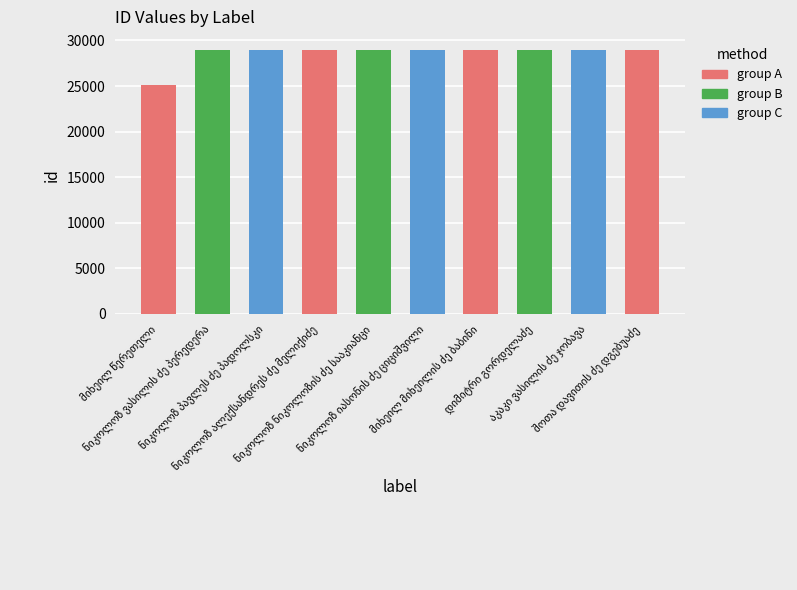

Are the bars grouped side by side (vs. stacked)?

No